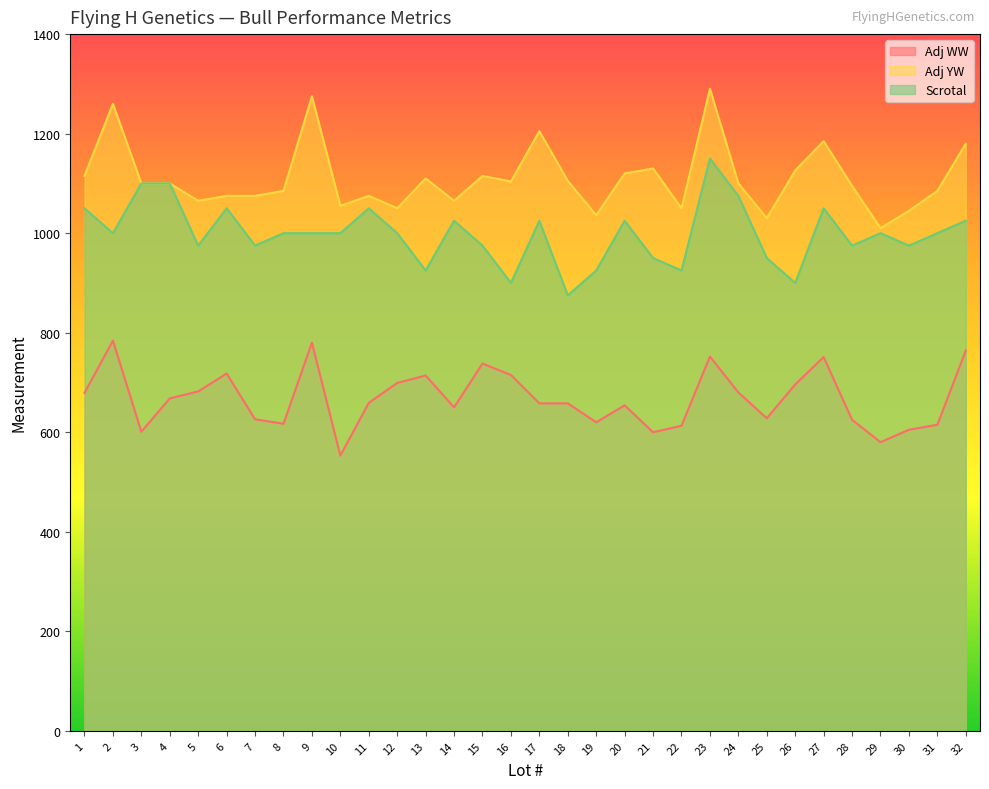

What is the sum of the Adj YW values at 9 and 14?

2340